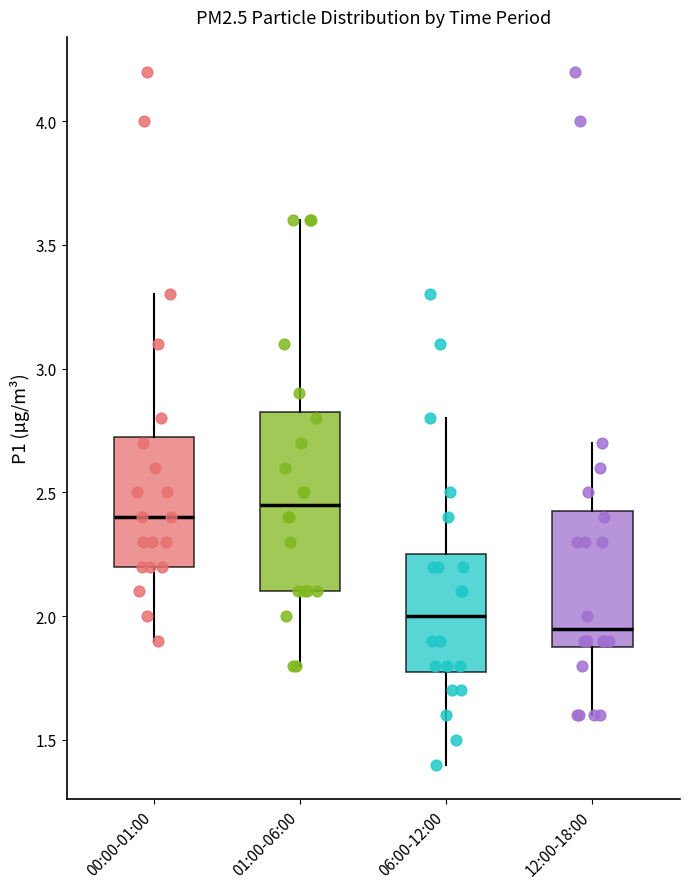

Reading left to right, transcribe this box plot: for each box, give where its median line is, the range the box spans, and where its two whiskers end, as read against the y-axis. The values are not printed on the chart, so give them approximately, as read against the axis.

00:00-01:00: median 2.40, box 2.20 to 2.75, whiskers 1.90 to 3.30
01:00-06:00: median 2.45, box 2.10 to 2.85, whiskers 1.80 to 3.60
06:00-12:00: median 2.00, box 1.80 to 2.25, whiskers 1.40 to 2.80
12:00-18:00: median 1.95, box 1.90 to 2.45, whiskers 1.60 to 2.70